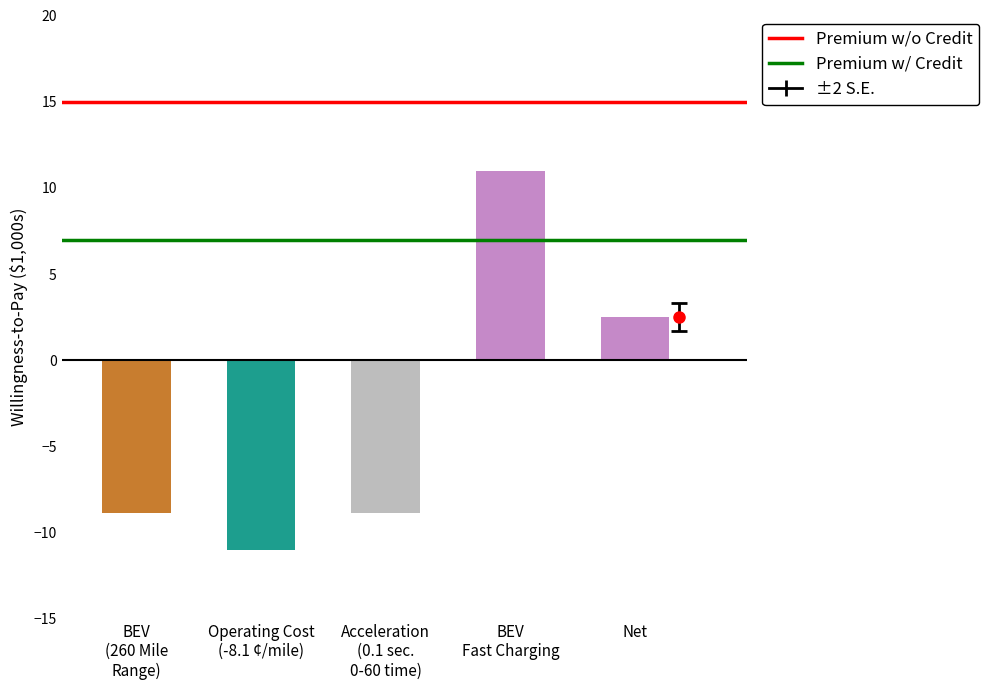

At how many categories does at least one series exceed 11?

2